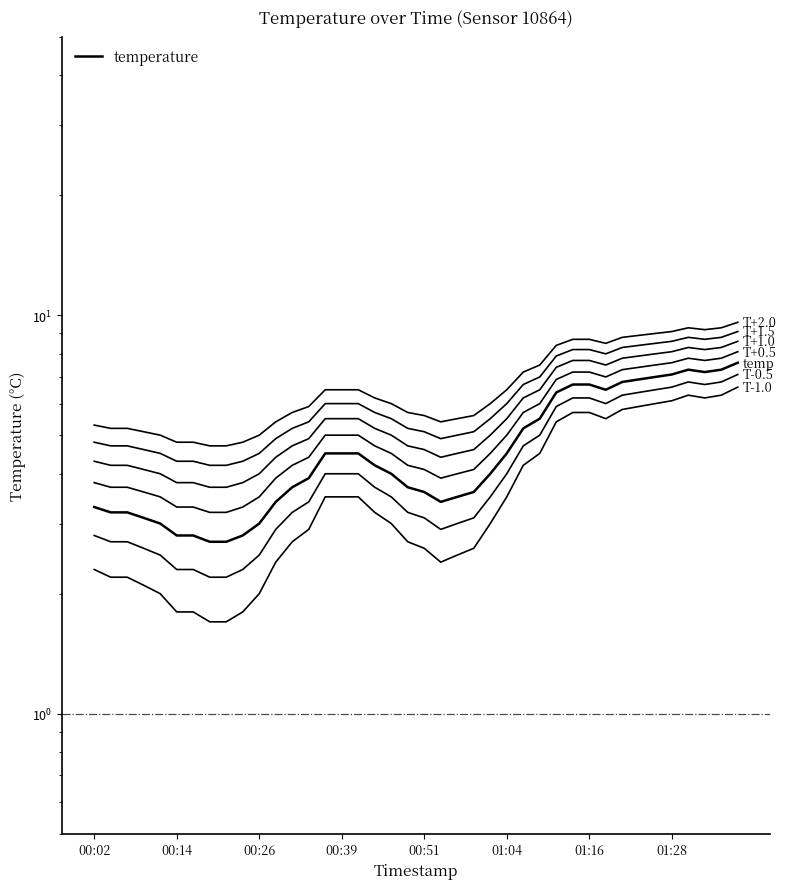

Rank the categories by value from lowest to highest.

00:19, 00:21, 00:14, 00:17, 00:24, 00:12, 00:26, 00:09, 00:04, 00:07, 00:02, 00:29, 00:54, 00:56, 00:51, 00:59, 00:31, 00:49, 00:34, 00:46, 01:01, 00:44, 00:36, 00:39, 00:41, 01:04, 01:06, 01:08, 01:11, 01:18, 01:13, 01:16, 01:21, 01:23, 01:26, 01:28, 01:34, 01:31, 01:36, 01:38